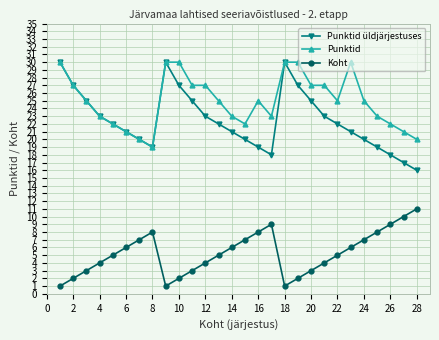

True or false: Koht and Punktid cross at least once.

False